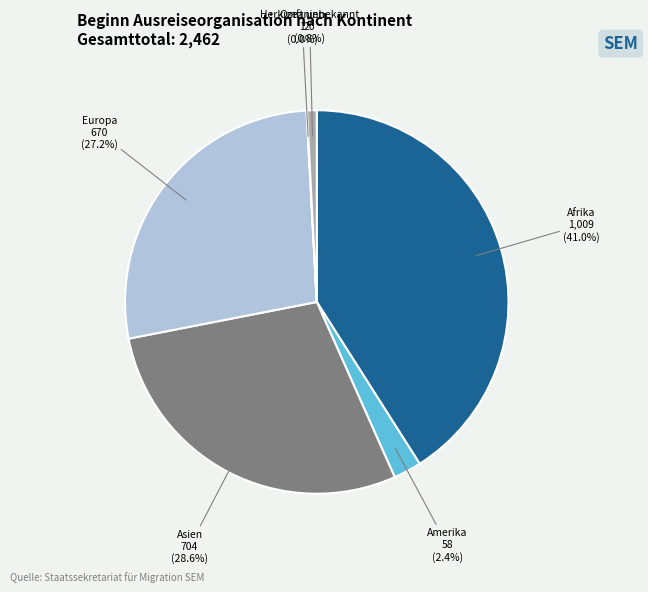

Is there a majority slice in this chart?

No